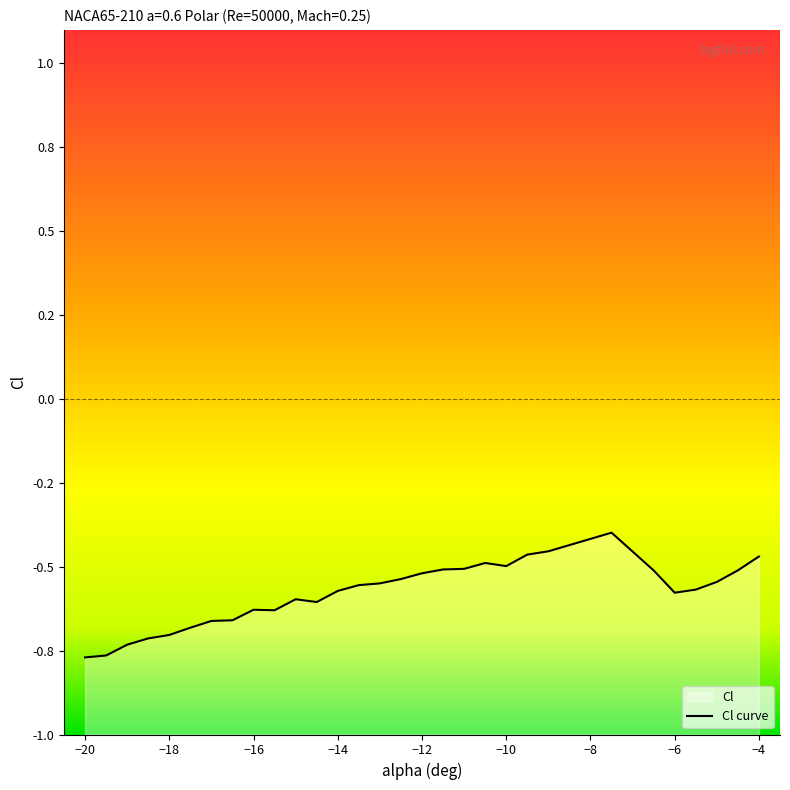

Reading right to left, list all the values displayed in this chart.

-0.5	-0.5	-0.5	-0.6	-0.6	-0.5	-0.4	-0.5	-0.5	-0.5	-0.5	-0.5	-0.5	-0.5	-0.5	-0.5	-0.6	-0.6	-0.6	-0.6	-0.6	-0.6	-0.7	-0.7	-0.7	-0.7	-0.7	-0.7	-0.8	-0.8